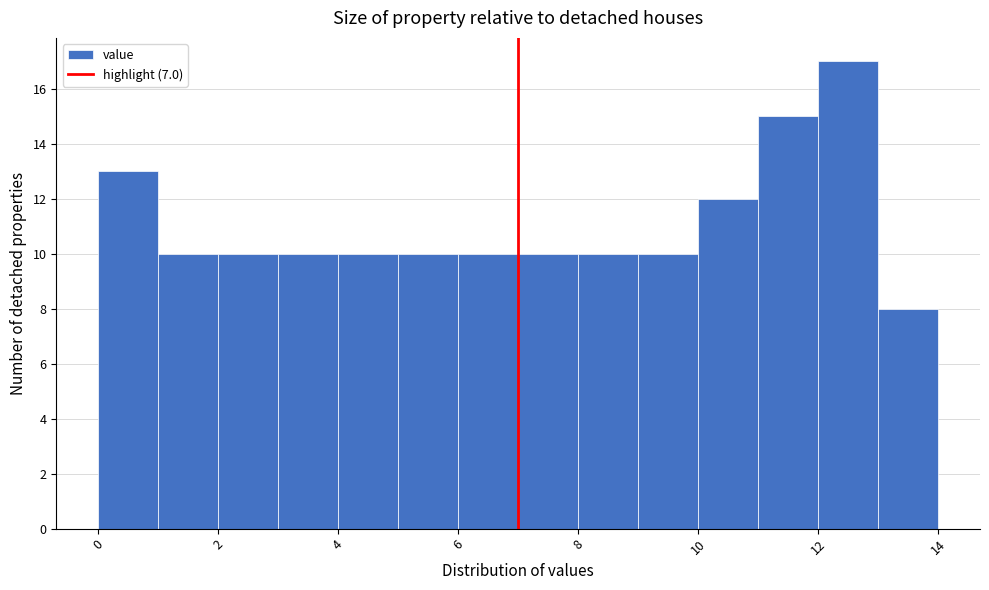

How tall is the bar that spans 8 to 9 on the x-axis? The values are not printed on the chart, so give them approximately, as read against the axis.

10